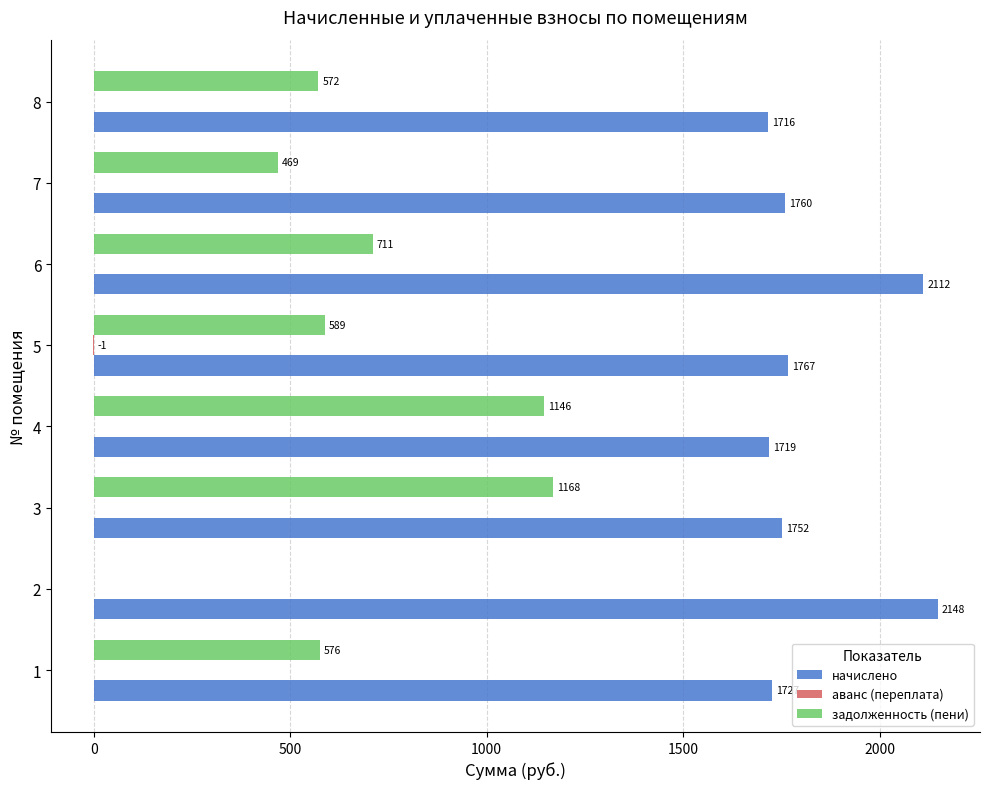

How many series are shown in this chart?

3